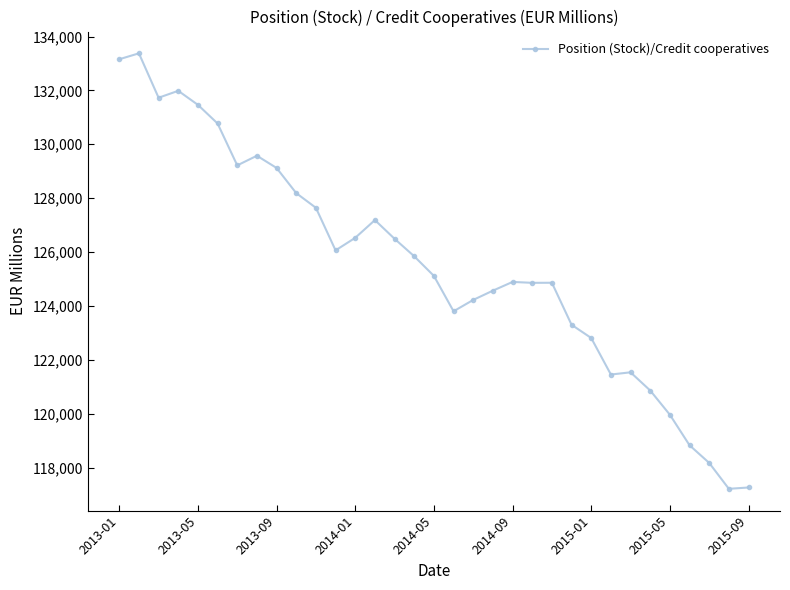

Does the chart have visible grid lines?

No